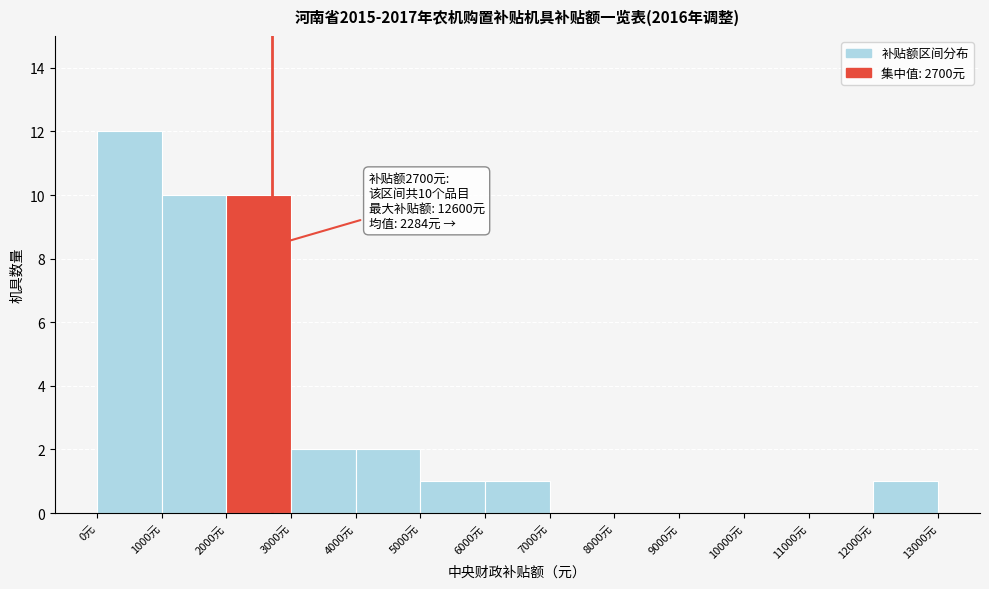

Over which range of the x-axis is the bar tallest?

0 to 1000